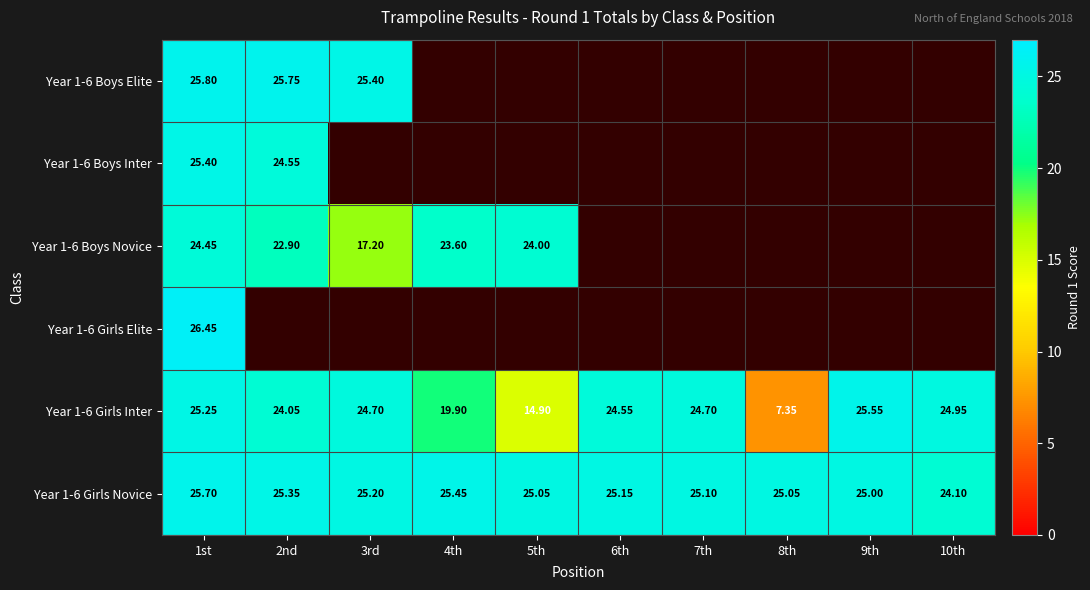

How many data points in Year 1-6 Girls Novice are less than 25?

1